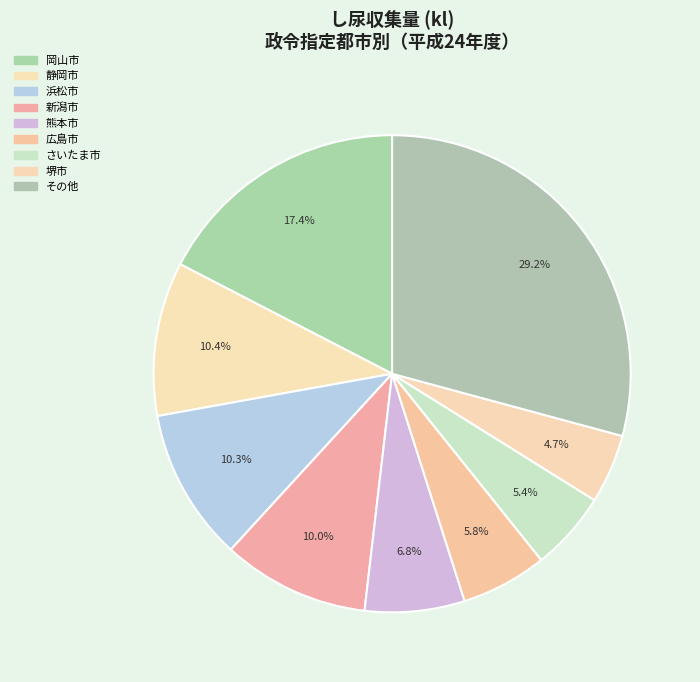

Count the number of slices in the pie.

9